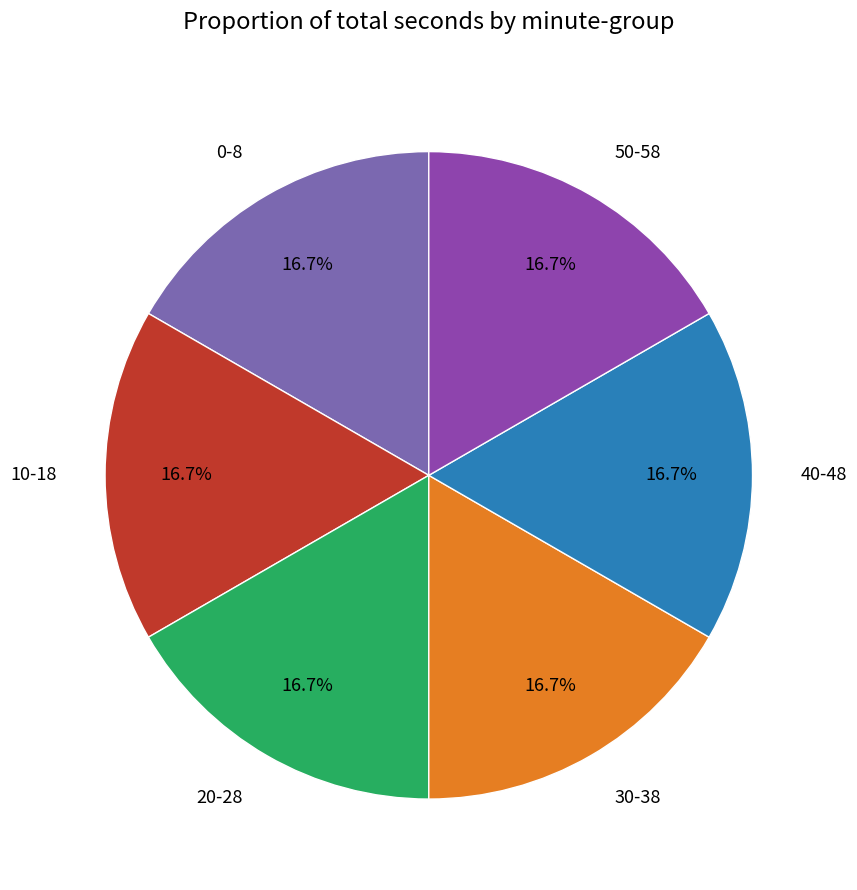

Is the sum of 40-48 and 10-18 greater than half?

No